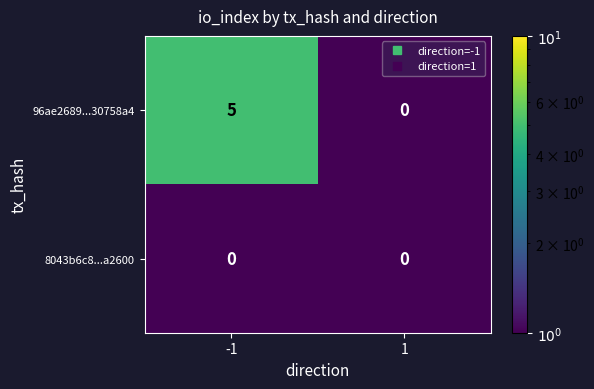

Which series has the largest range (max minus min)?

96ae2689...30758a4